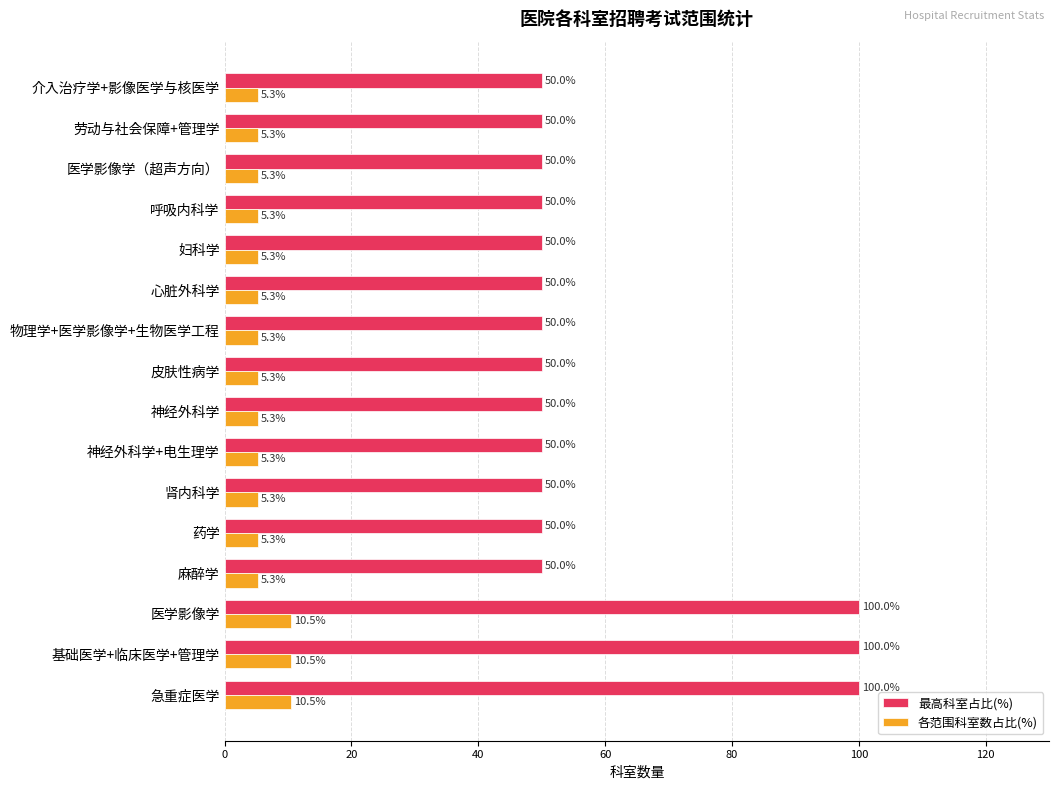

What is the sum of the 最高科室占比(%) values at 心脏外科学 and 肾内科学?

100.0